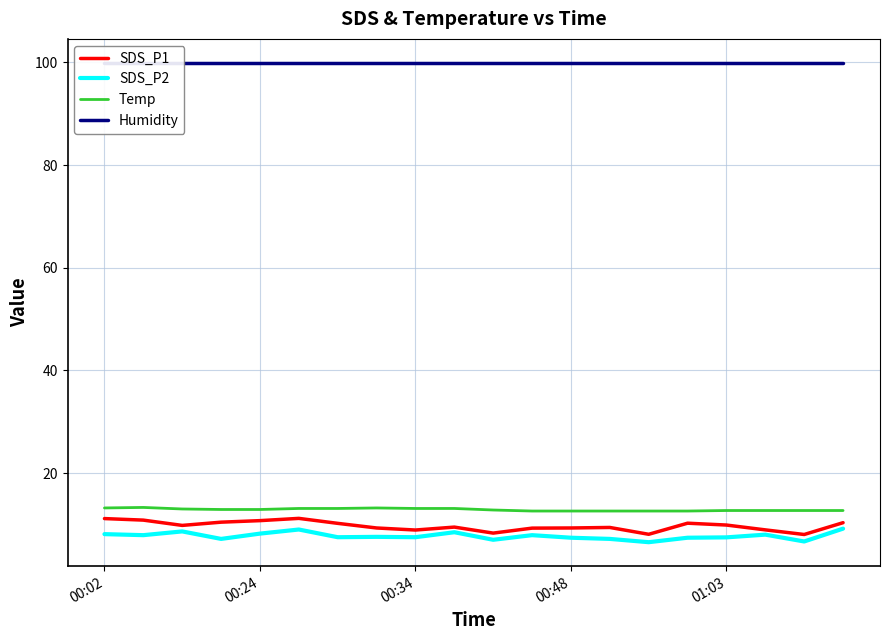

At how many categories does at least one series exceed 54?

20